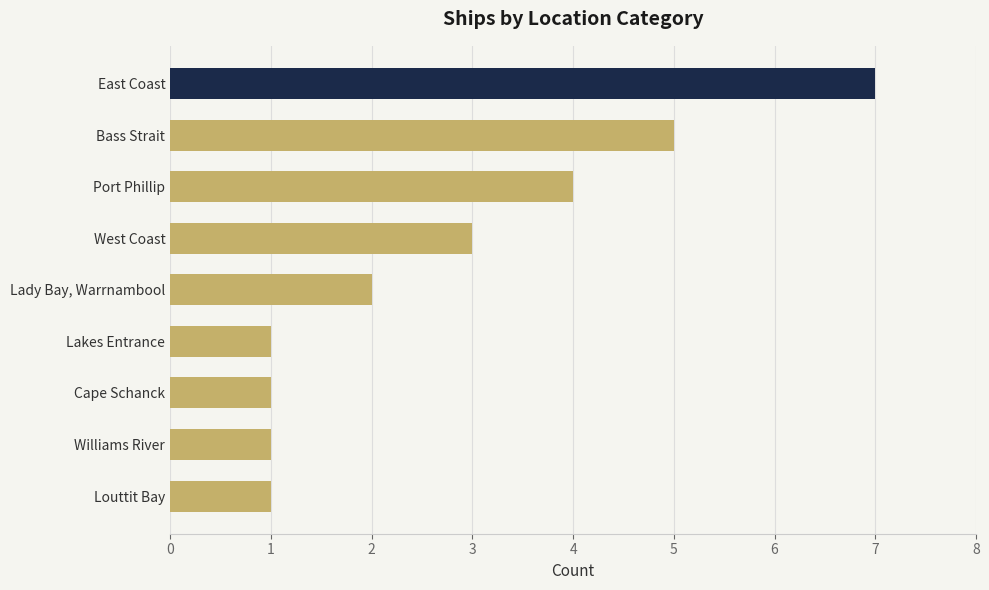

Does the chart contain stacked bars?

No